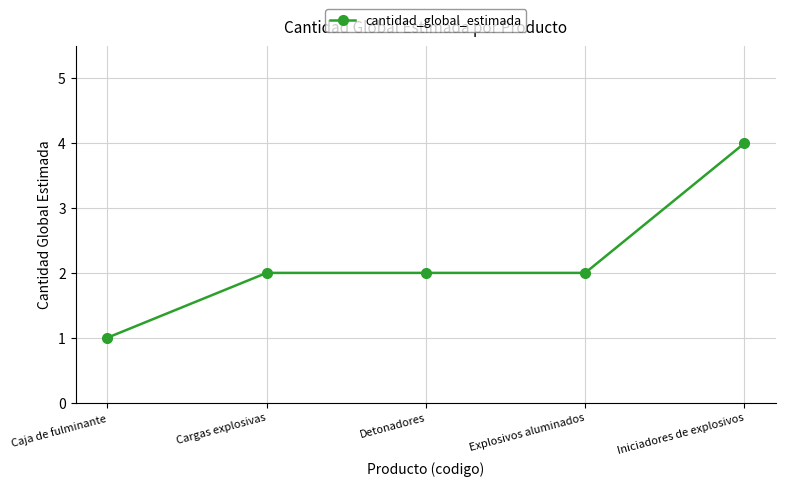

What is the difference between the maximum and minimum values?

3